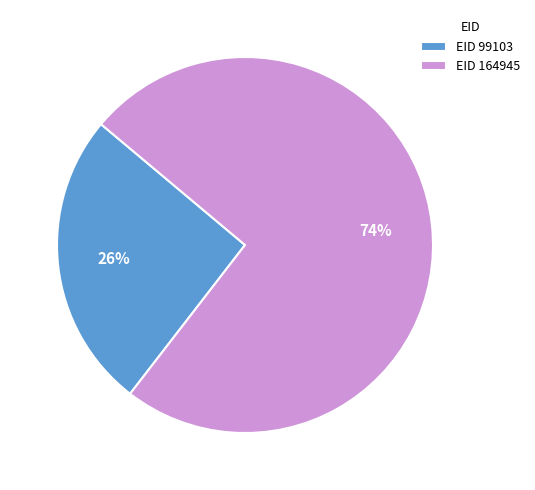

True or false: EID 99103 accounts for 32% of the total.

False